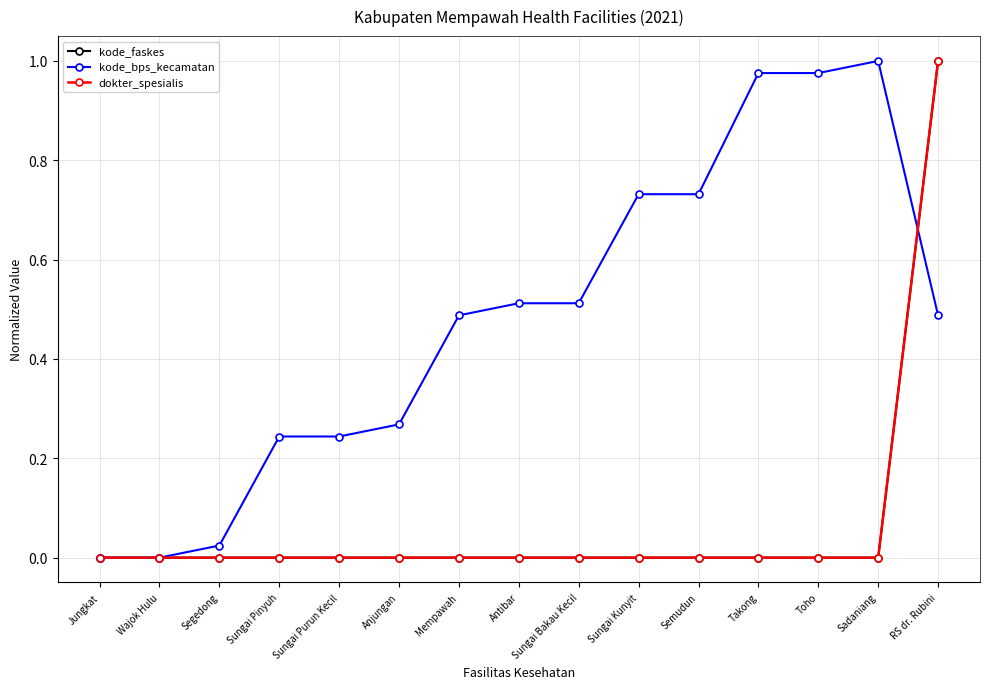

True or false: dokter_spesialis and kode_bps_kecamatan cross at least once.

True